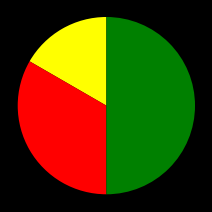

How many slices are in this pie chart?

3